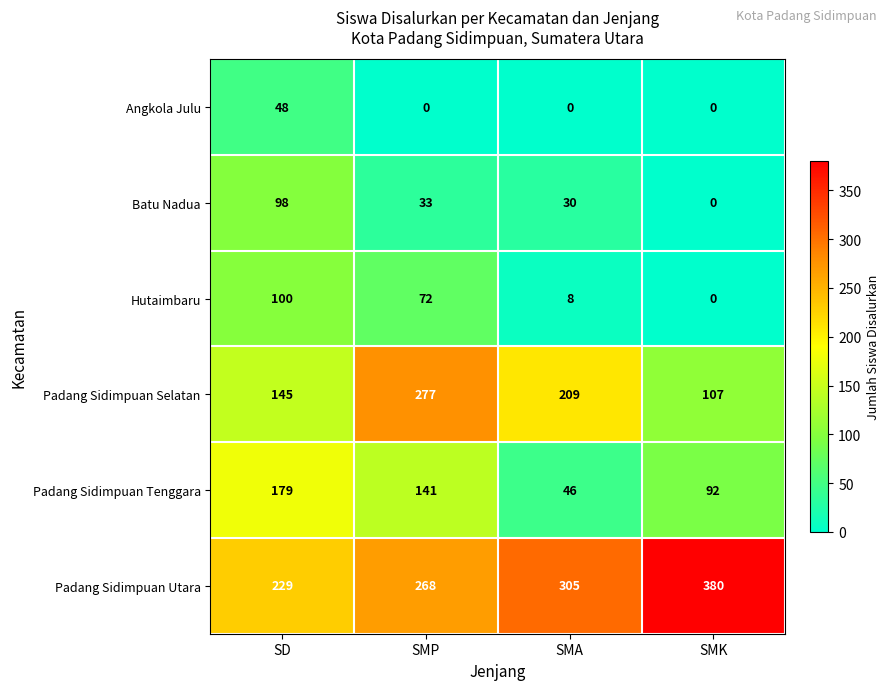

Reading left to right, what are all the values shown in this chart?

Angkola Julu: SD=48	SMP=0	SMA=0	SMK=0
Batu Nadua: SD=98	SMP=33	SMA=30	SMK=0
Hutaimbaru: SD=100	SMP=72	SMA=8	SMK=0
Padang Sidimpuan Selatan: SD=145	SMP=277	SMA=209	SMK=107
Padang Sidimpuan Tenggara: SD=179	SMP=141	SMA=46	SMK=92
Padang Sidimpuan Utara: SD=229	SMP=268	SMA=305	SMK=380